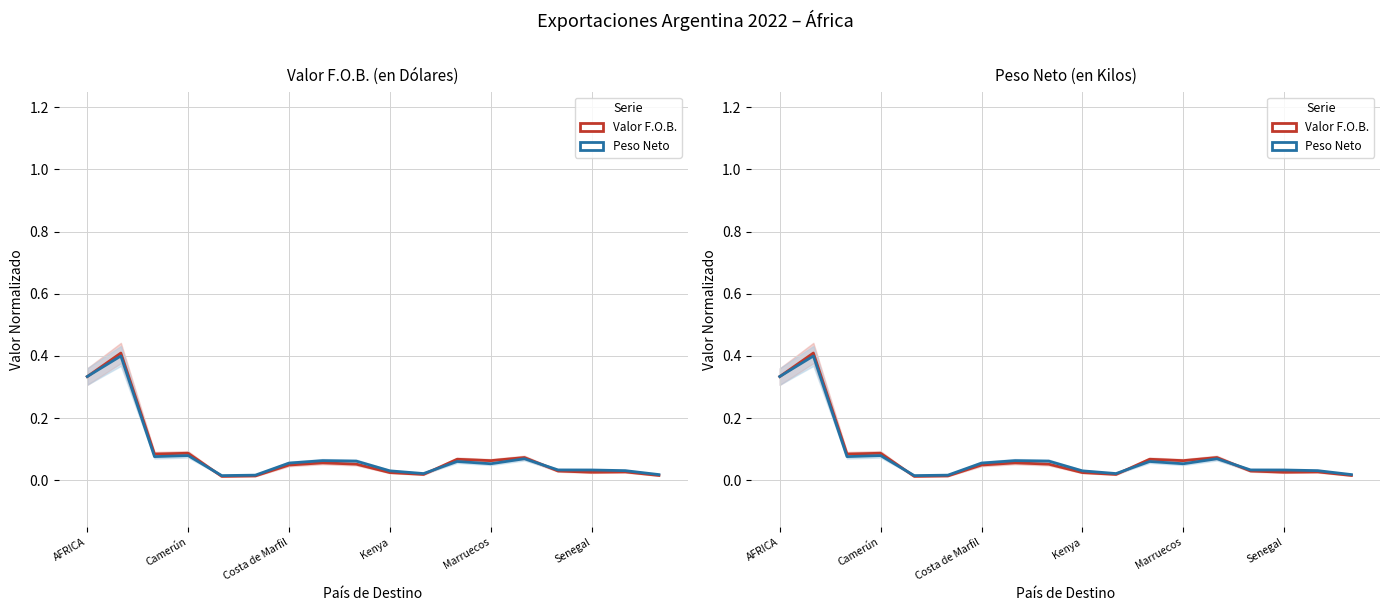

Which series has the largest range (max minus min)?

Valor F.O.B. (USD)